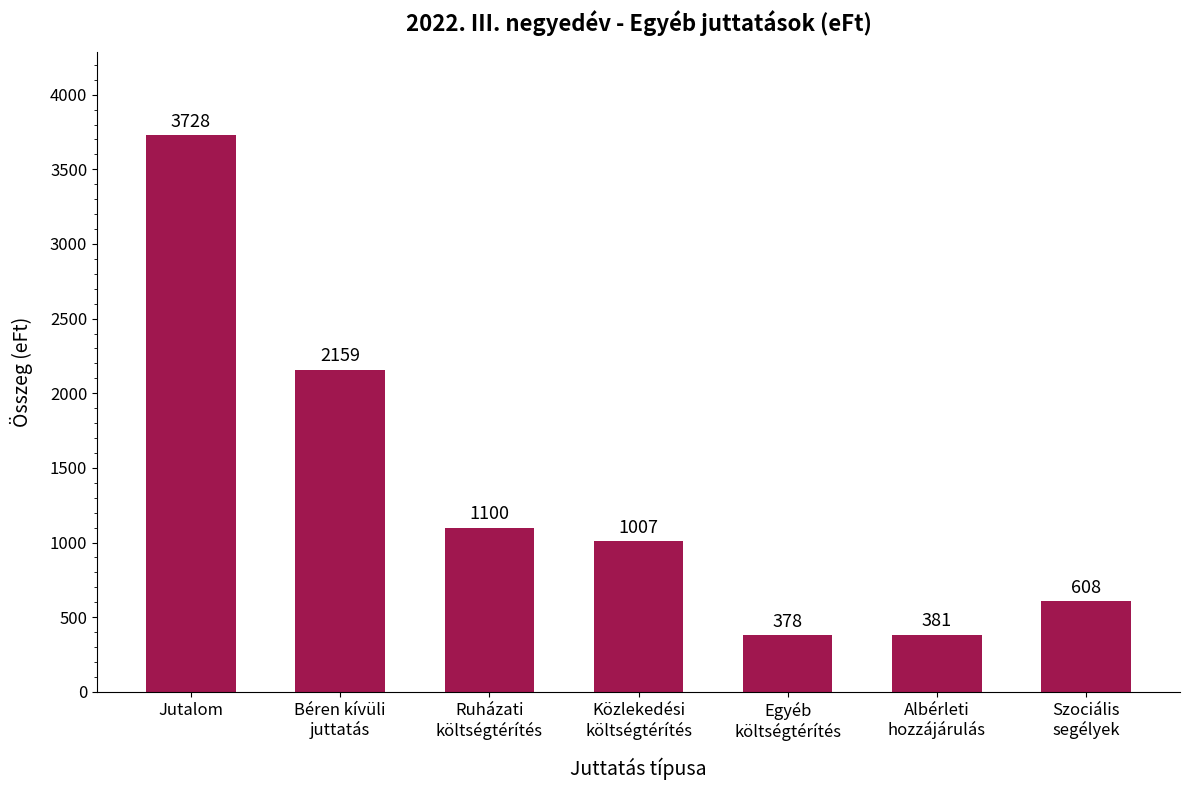

Is it true that the value at Ruházati
költségtérítés is 1100?

True